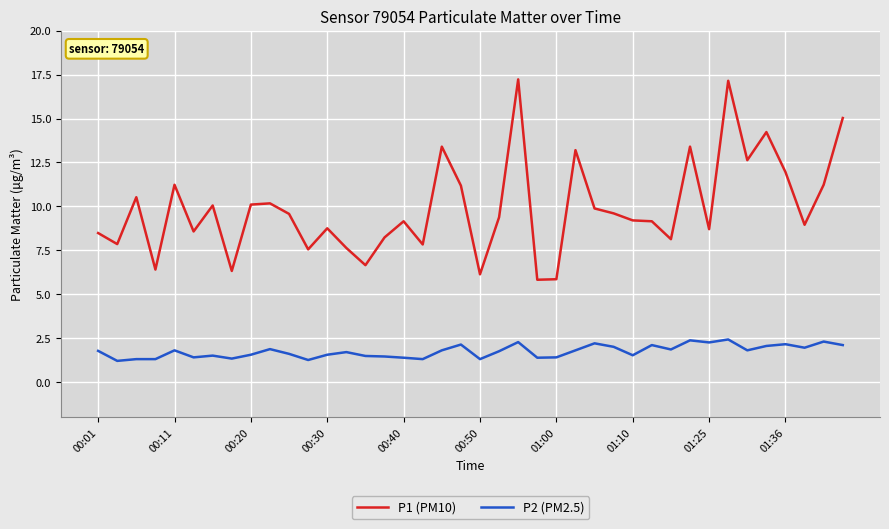

What is the minimum value shown in the chart?

1.2